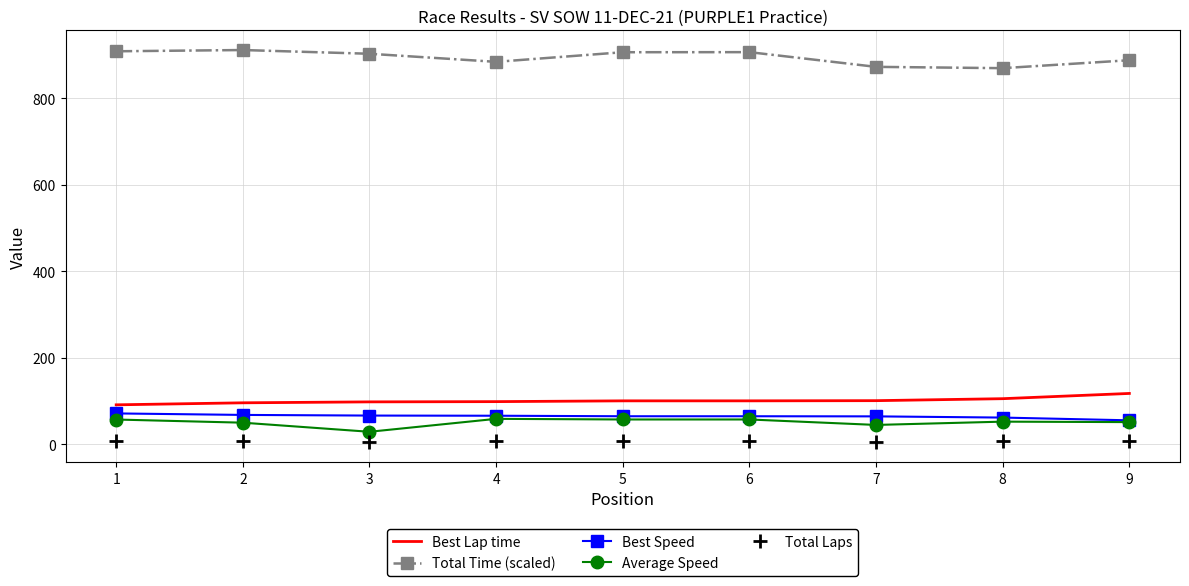

True or false: Best Lap time and Total Time (scaled) cross at least once.

False